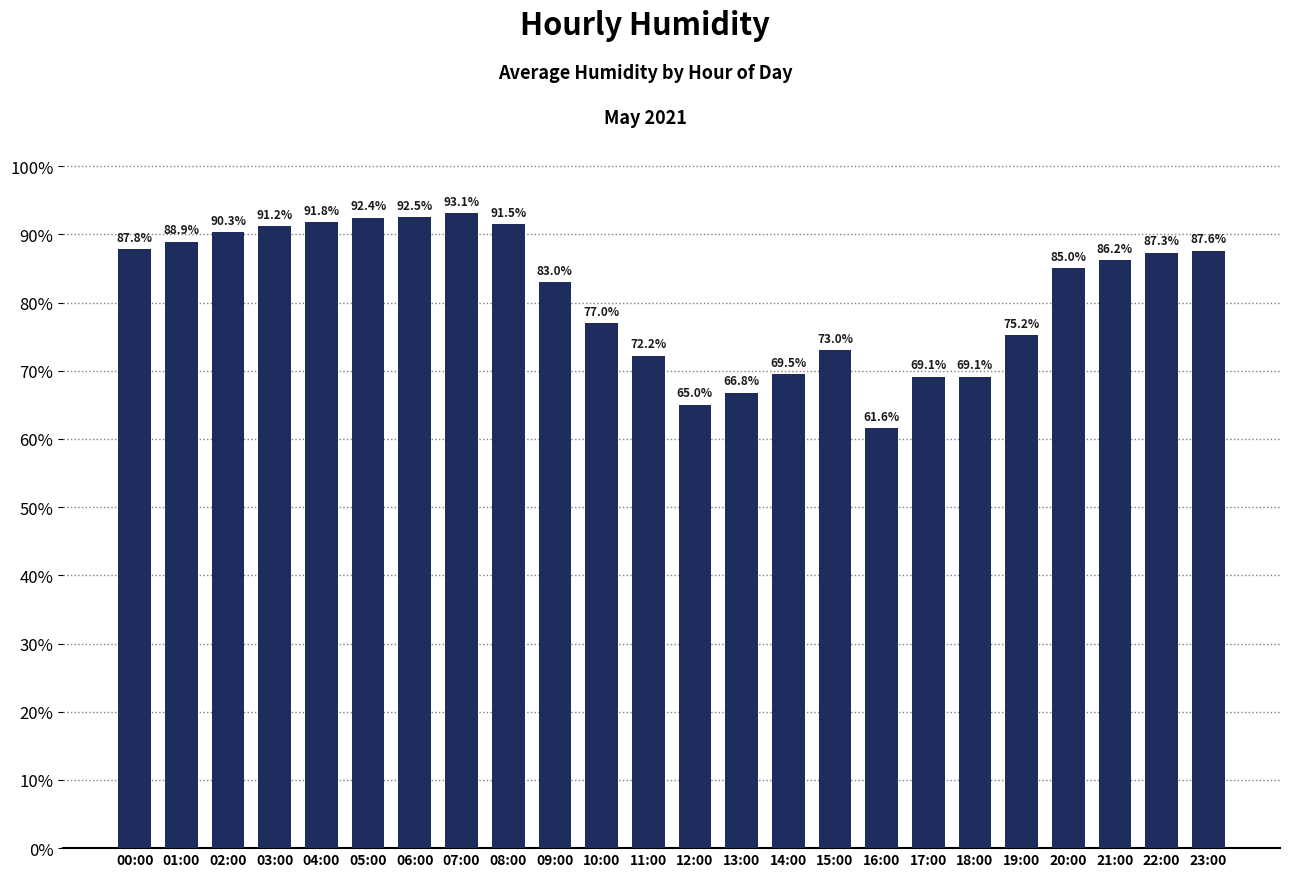

Reading left to right, what are all the values shown in this chart?

87.8	88.9	90.3	91.2	91.8	92.4	92.5	93.1	91.5	83.0	77.0	72.2	65.0	66.8	69.5	73.0	61.6	69.1	69.1	75.2	85.0	86.2	87.3	87.6